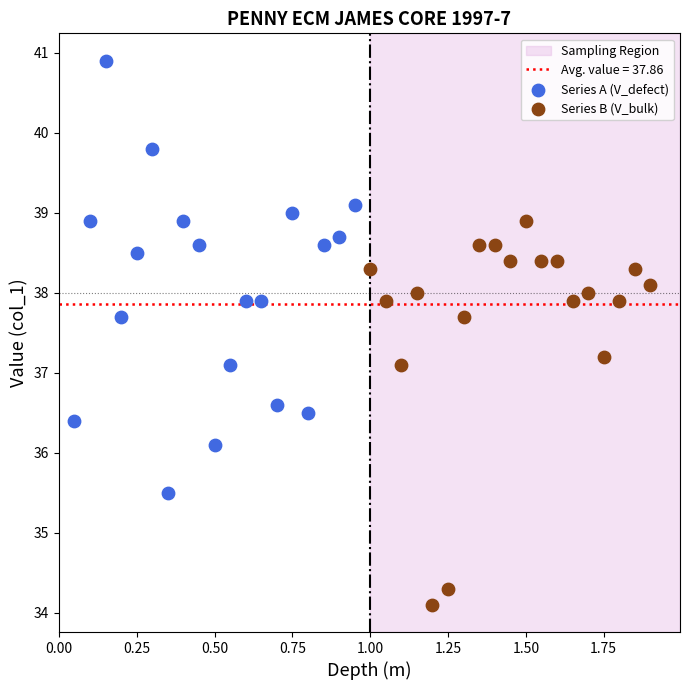

Which series contains the lowest Y value?

Series B (V_bulk)